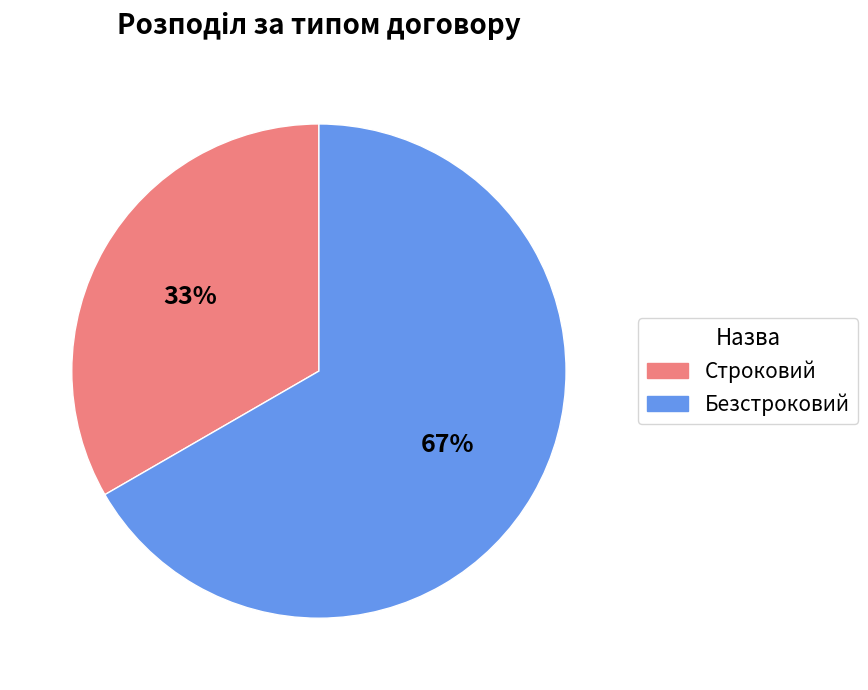

Approximately how many times larger is the value at Строковий compared to Безстроковий?

0.5